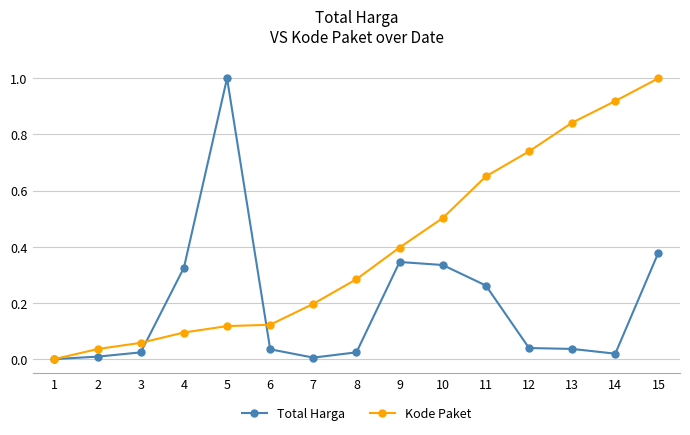

Which series changed the most between 4 and 9?

Kode Paket